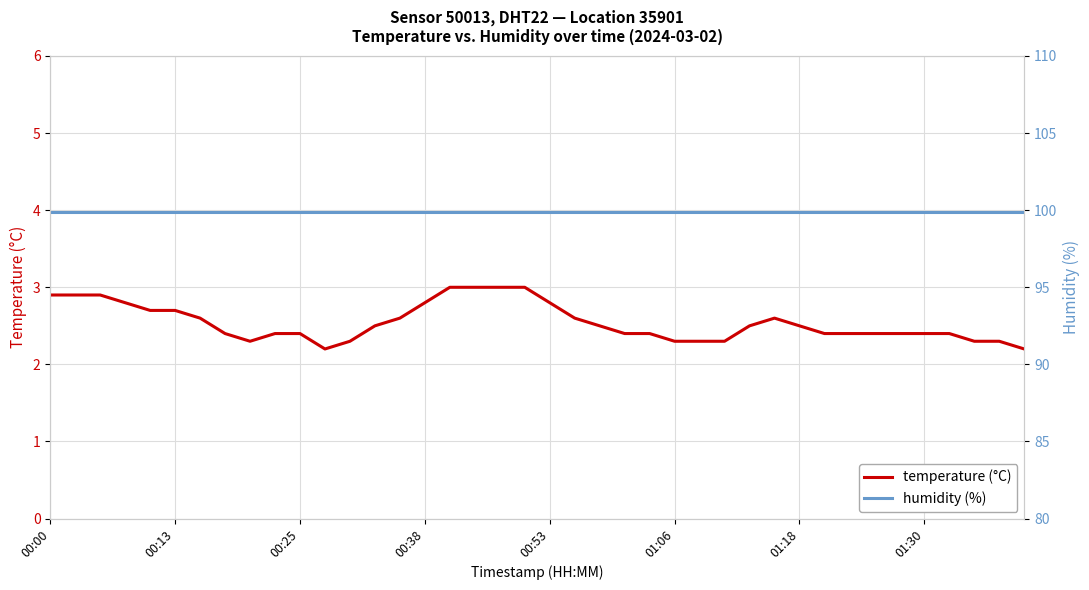

What is the maximum value for temperature (°C)?

3.0